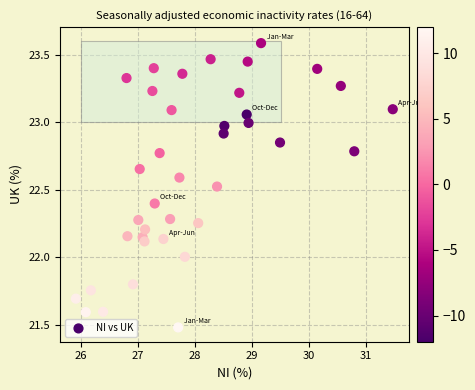

What is the range of X values (max minus min)?

5.6